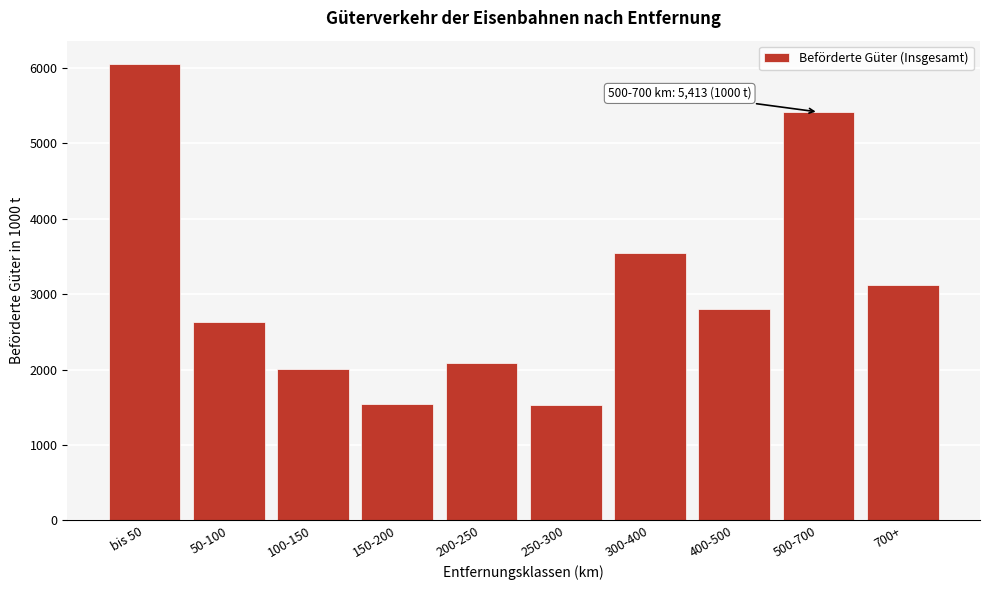

At which category does the chart reach its peak across all series?

bis 50